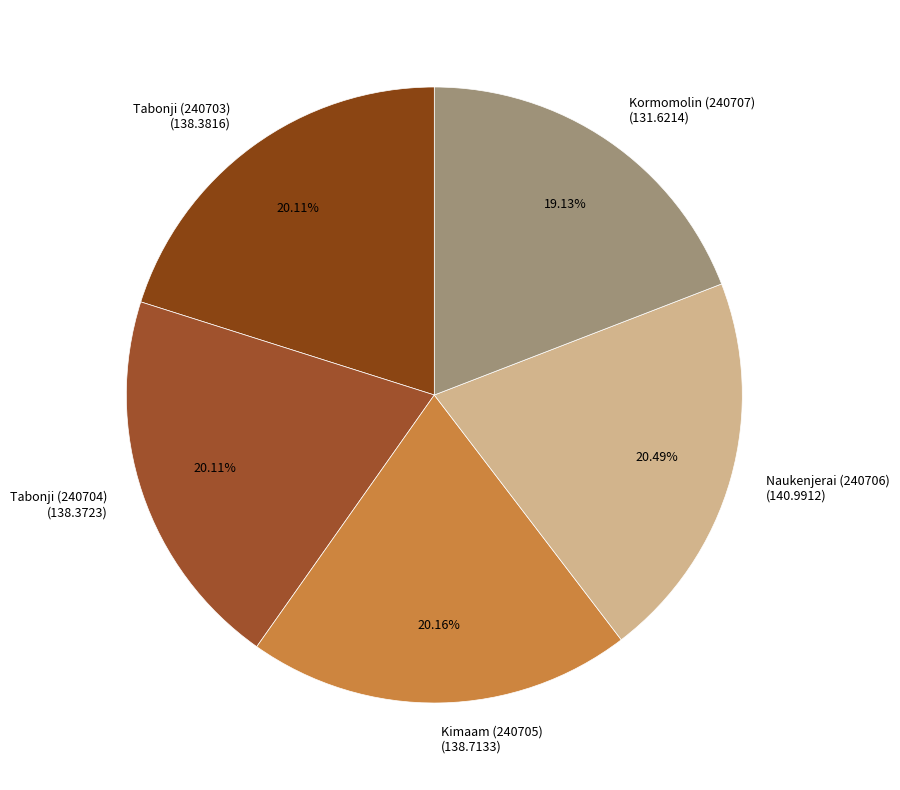

True or false: Kimaam (240705) accounts for 20% of the total.

True